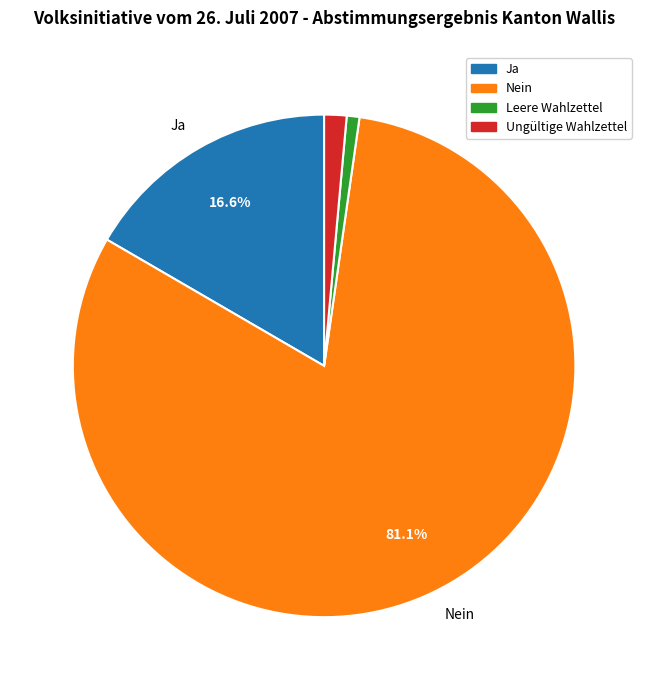

To the nearest percent, what is the average slice percentage?

25%